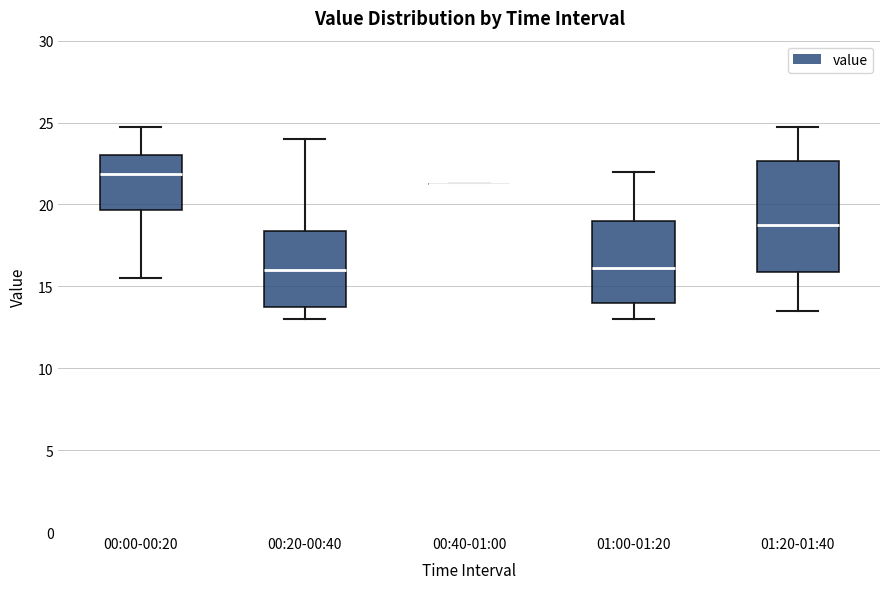

Where does the lower whisker of the box for 01:20-01:40 end on the y-axis? The values are not printed on the chart, so give them approximately, as read against the axis.

13.5